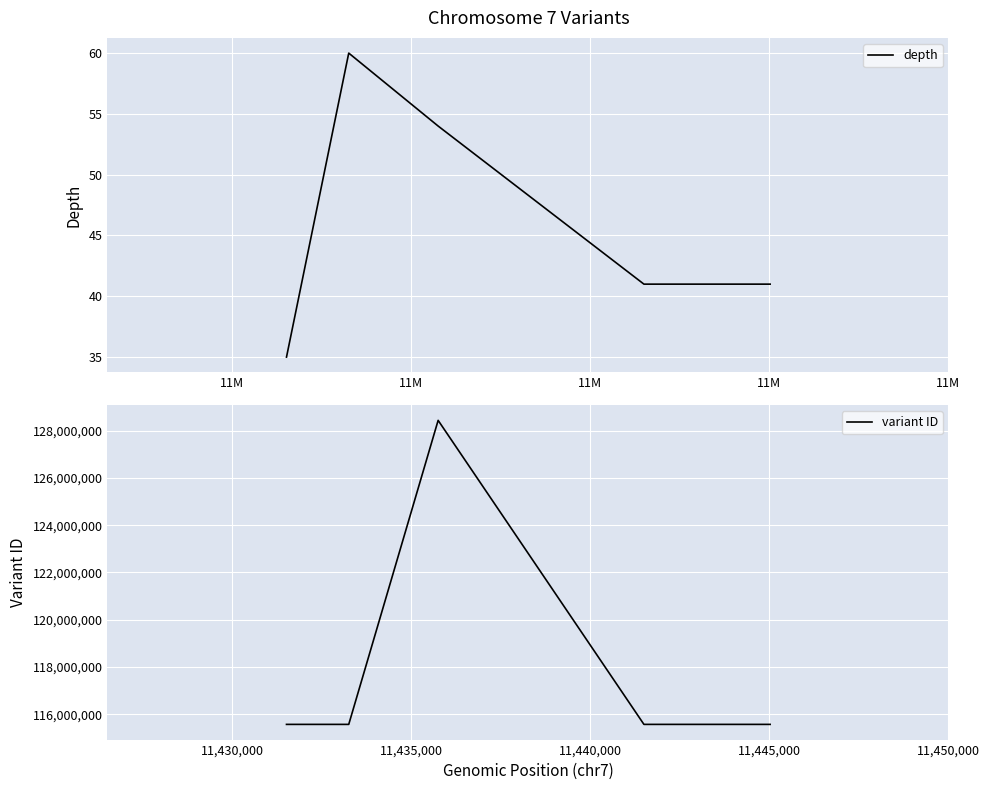

What is the maximum value for depth?

60